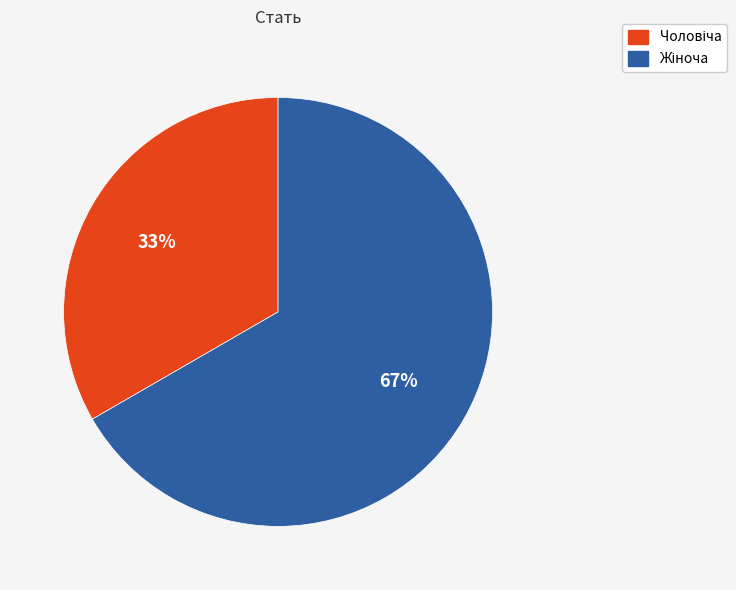

Is there any slice that represents more than half of the pie?

Yes